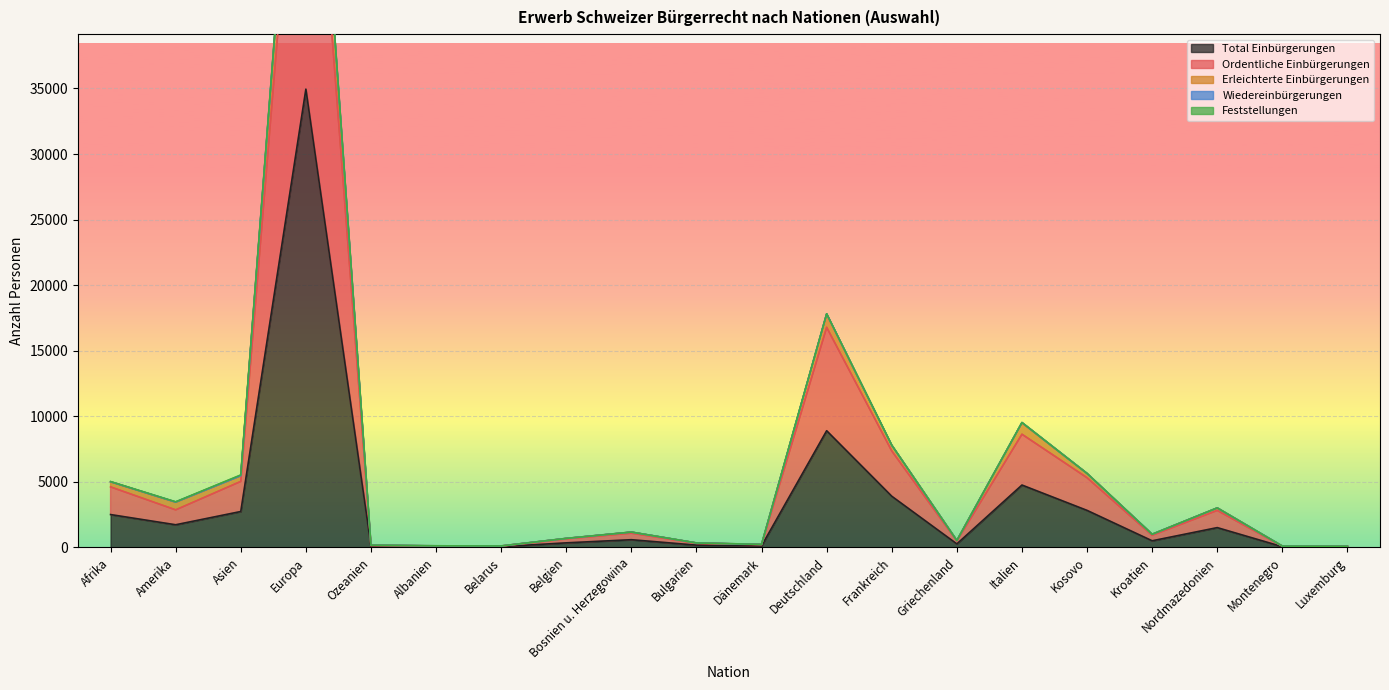

True or false: Total Einbürgerungen and Ordentliche Einbürgerungen cross at least once.

False